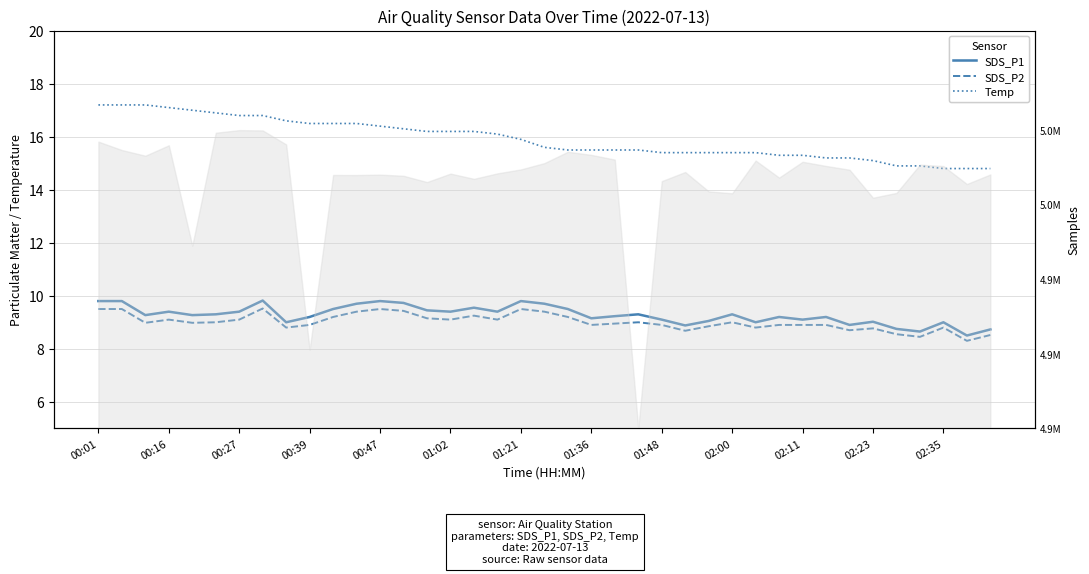

In SDS_P1, how many points are lower than both neighbors (excluding endpoints)?

12